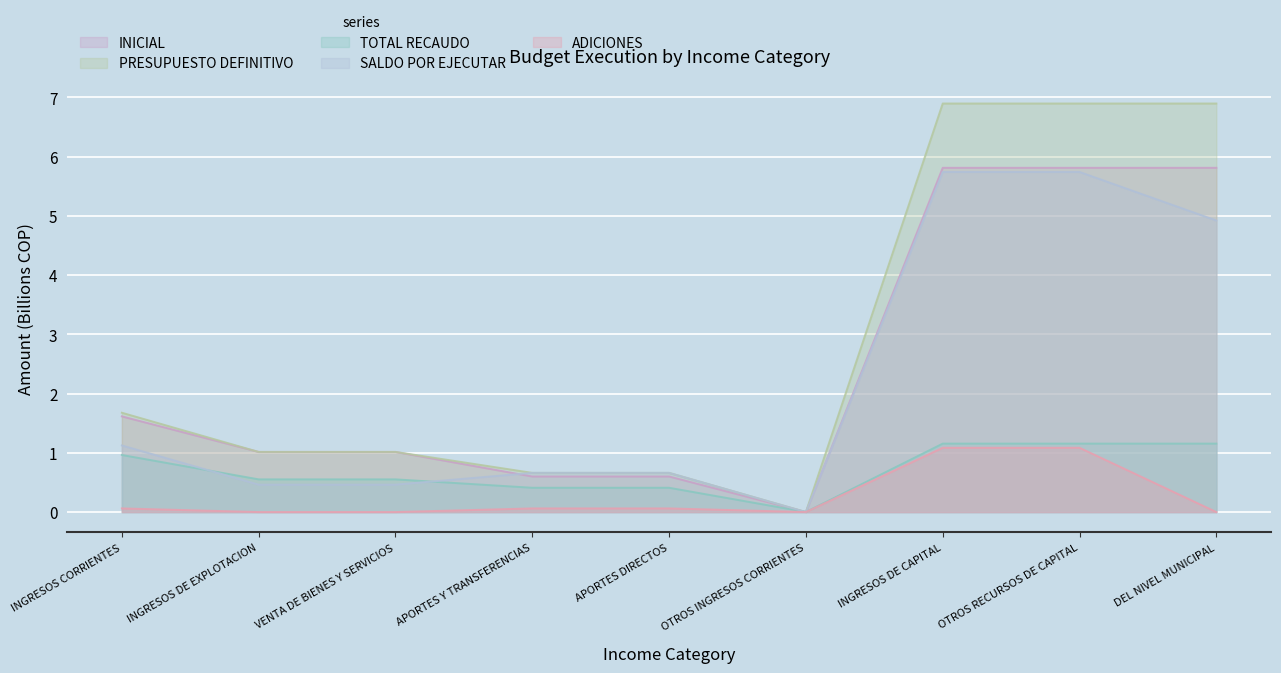

Where is PRESUPUESTO DEFINITIVO nearest to the value 3?

INGRESOS CORRIENTES